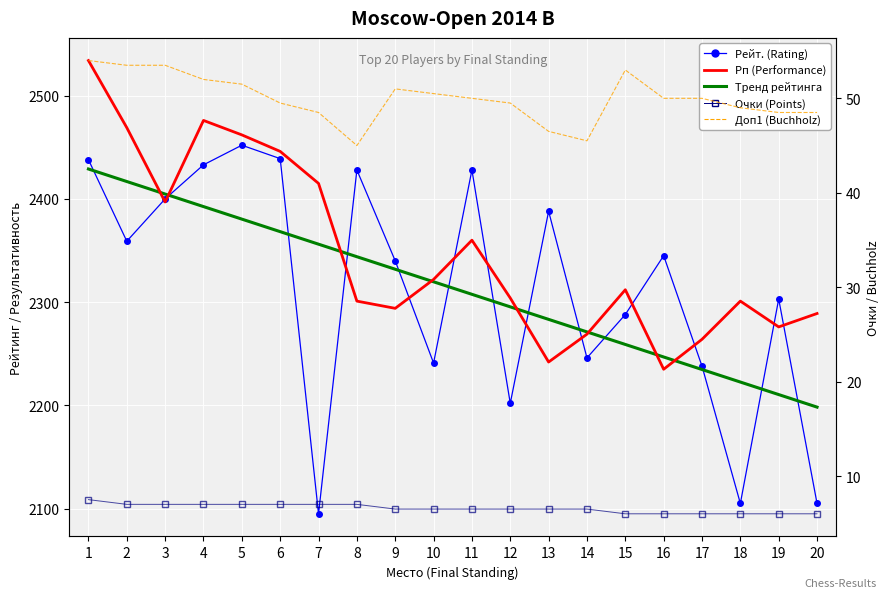

Reading left to right, what are all the values shown in this chart?

Рейт. (Rating): 1=2438.0	2=2359.0	3=2400.0	4=2433.0	5=2452.0	6=2439.0	7=2095.0	8=2428.0	9=2340.0	10=2241.0	11=2428.0	12=2202.0	13=2388.0	14=2246.0	15=2288.0	16=2345.0	17=2238.0	18=2105.0	19=2303.0	20=2105.0
Рп (Performance): 1=2534.0	2=2469.0	3=2397.0	4=2476.0	5=2462.0	6=2446.0	7=2415.0	8=2301.0	9=2294.0	10=2322.0	11=2360.0	12=2304.0	13=2242.0	14=2269.0	15=2312.0	16=2235.0	17=2264.0	18=2301.0	19=2276.0	20=2289.0
Тренд рейтинга: 1=2429.0	2=2416.8	3=2404.7	4=2392.6	5=2380.4	6=2368.3	7=2356.1	8=2344.0	9=2331.9	10=2319.7	11=2307.6	12=2295.4	13=2283.3	14=2271.2	15=2259.0	16=2246.9	17=2234.7	18=2222.6	19=2210.5	20=2198.3
Очки (Points): 1=7.5	2=7.0	3=7.0	4=7.0	5=7.0	6=7.0	7=7.0	8=7.0	9=6.5	10=6.5	11=6.5	12=6.5	13=6.5	14=6.5	15=6.0	16=6.0	17=6.0	18=6.0	19=6.0	20=6.0
Доп1 (Buchholz): 1=54.0	2=53.5	3=53.5	4=52.0	5=51.5	6=49.5	7=48.5	8=45.0	9=51.0	10=50.5	11=50.0	12=49.5	13=46.5	14=45.5	15=53.0	16=50.0	17=50.0	18=49.0	19=48.5	20=48.5